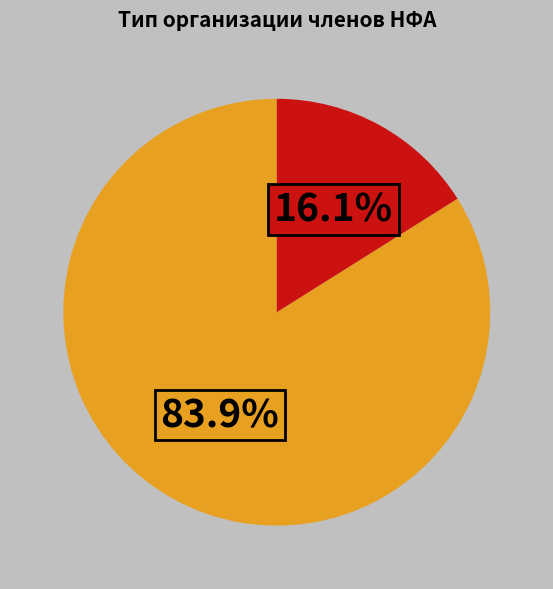

Is there any slice that represents more than half of the pie?

Yes